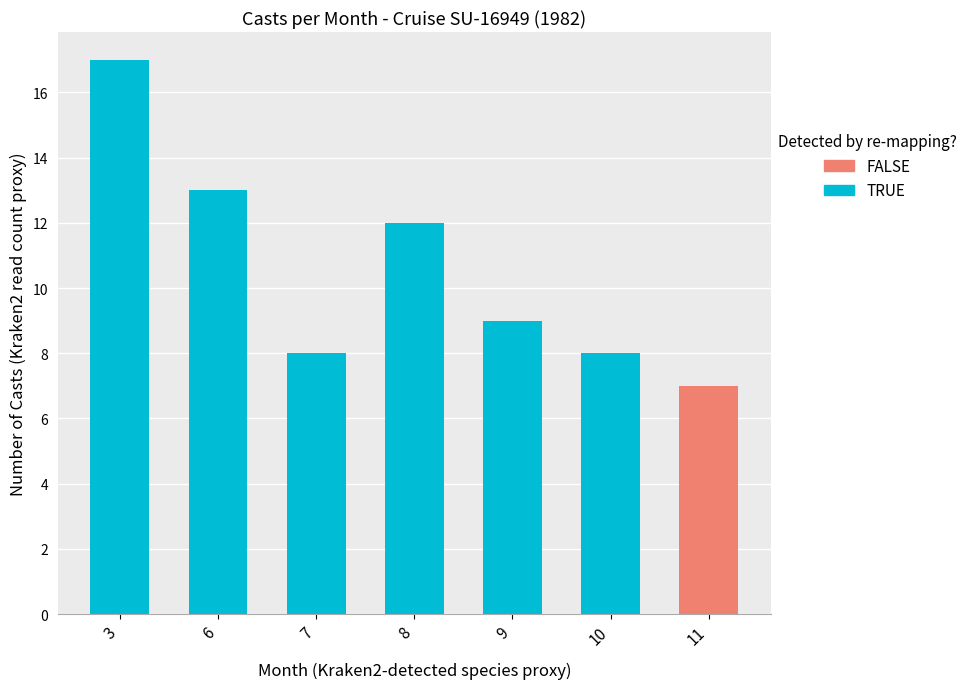

True or false: the data shows 3 at 11.

False